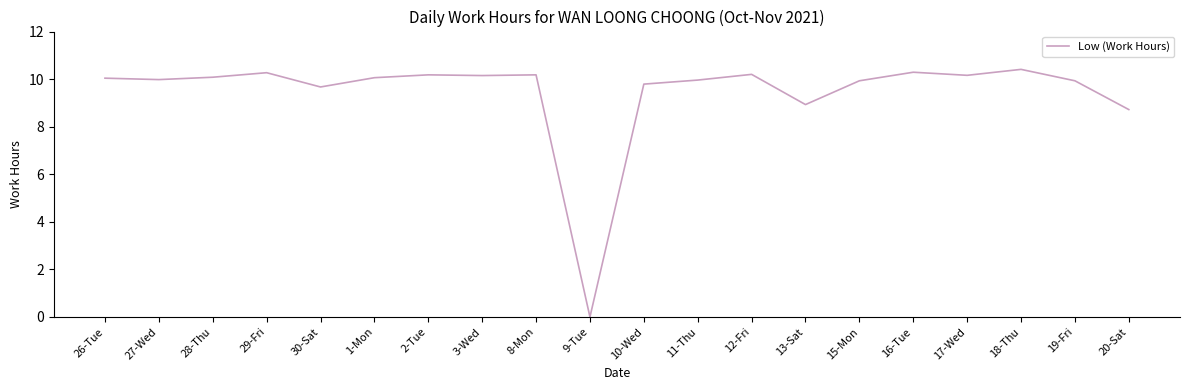

What position from the left is 11-Thu?

12